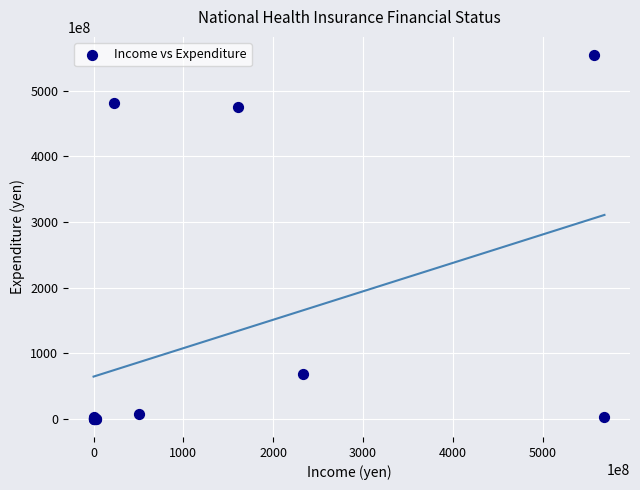

What Y value in the scatter plot is closest to 277181574795?

475200296197